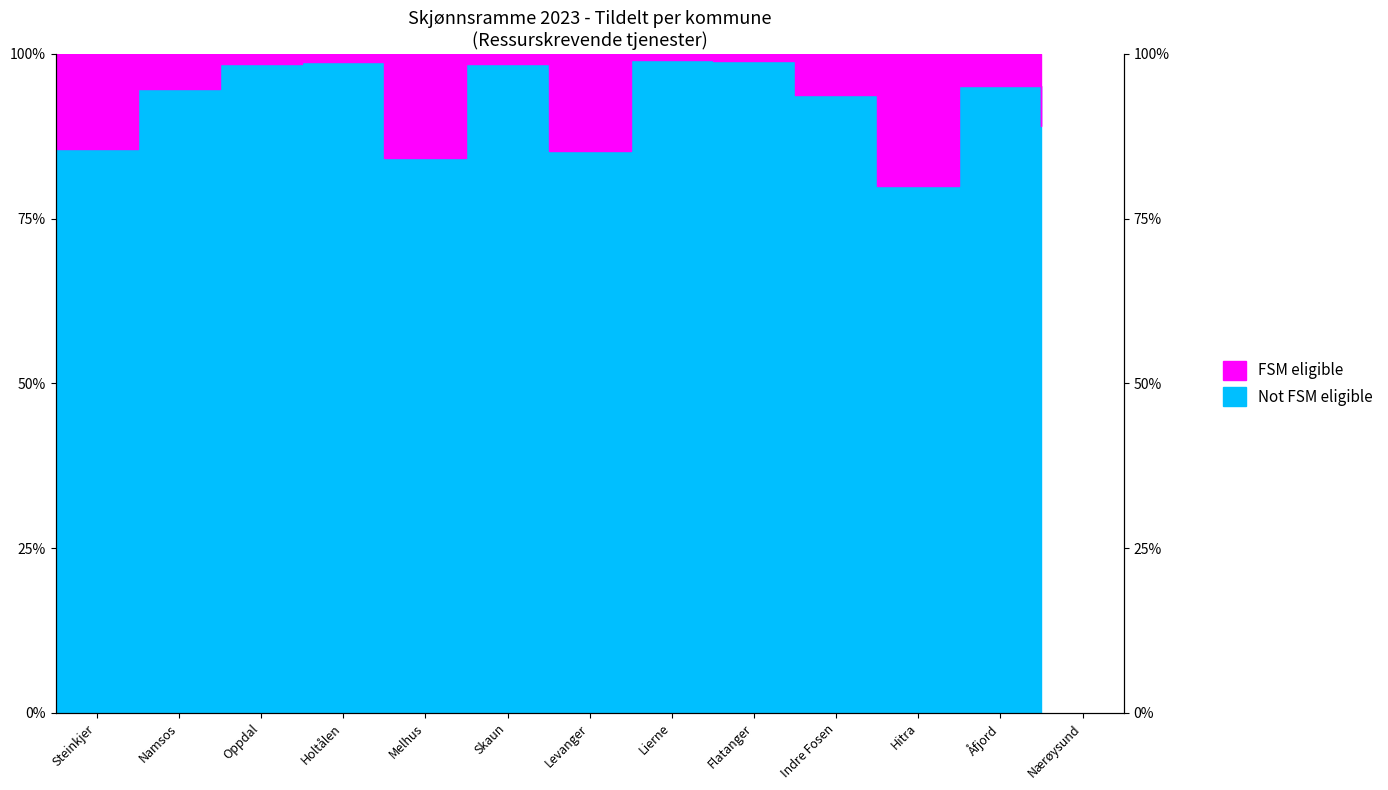

What is the difference between the maximum and minimum values?

19.1